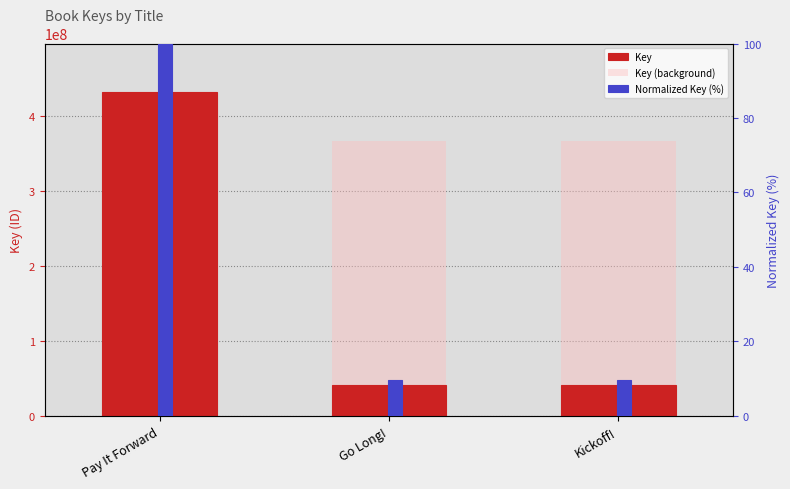

Reading left to right, what are all the values shown in this chart?

Key: 431283590.0	41499601.0	41499252.0
Key (background): 366591051.5	366591051.5	366591051.5
Normalized Key (%): 100.0	9.6	9.6